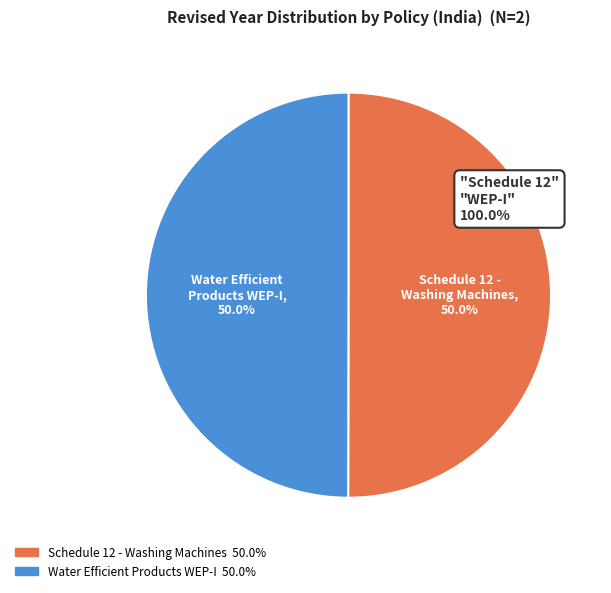

How many segments does this pie chart have?

2